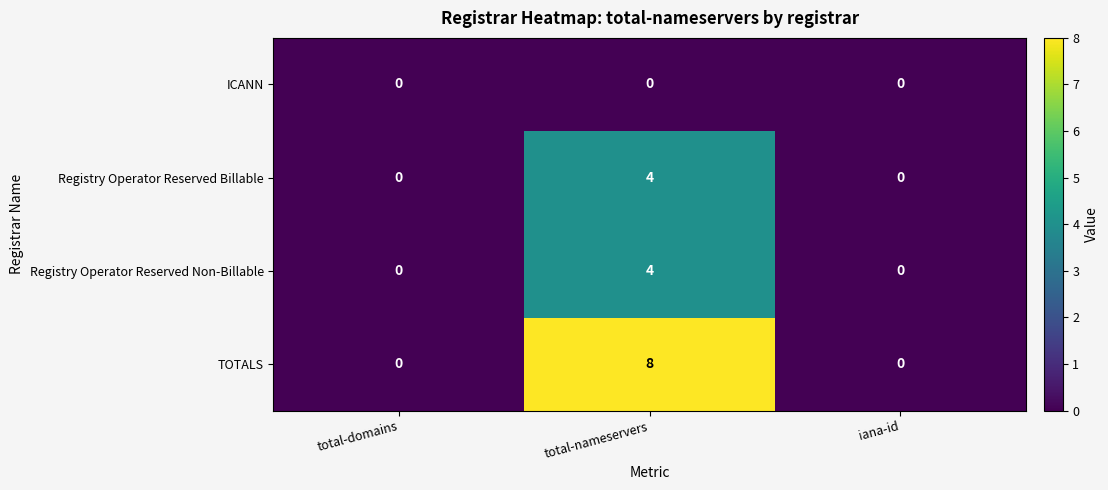

Count the Registry Operator Reserved Billable values in the range 0 to 4.

3